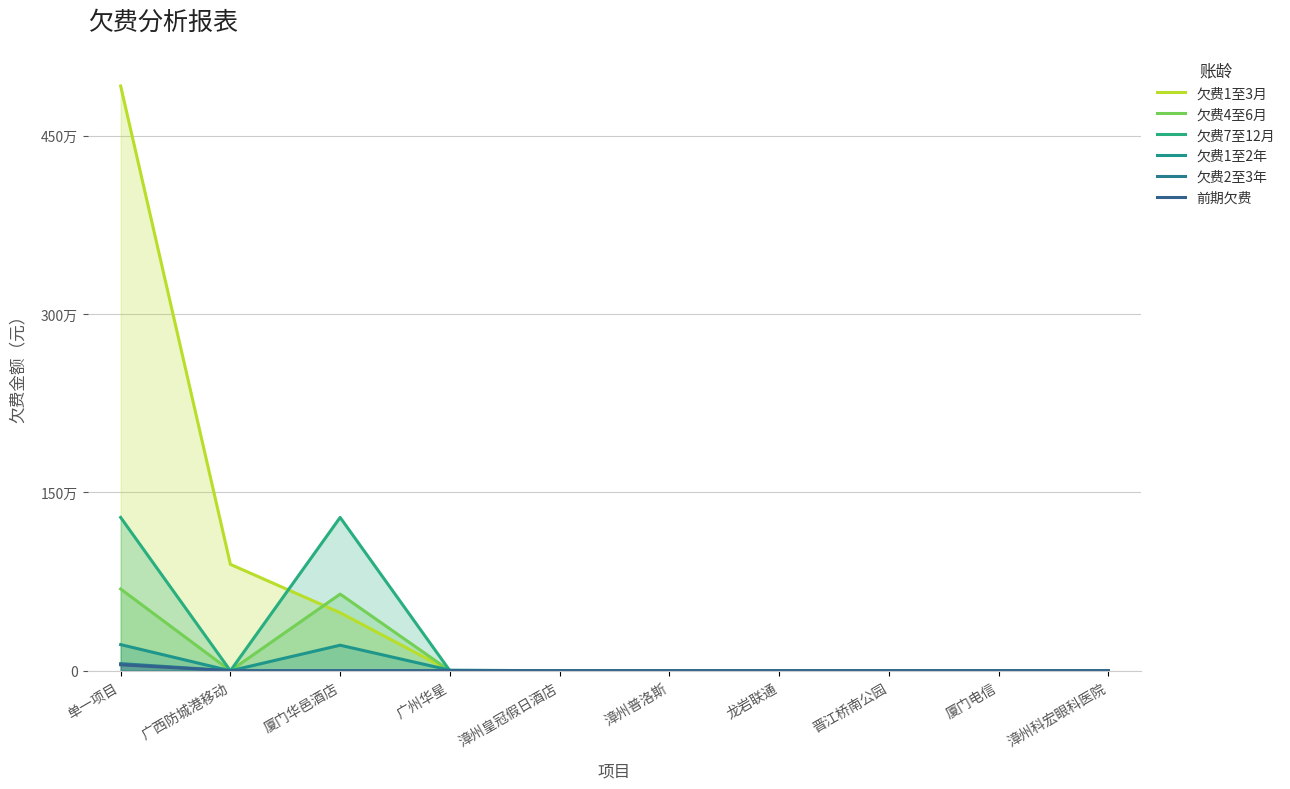

Which series changed the most between 广西防城港移动 and 漳州普洛斯?

欠费1至3月